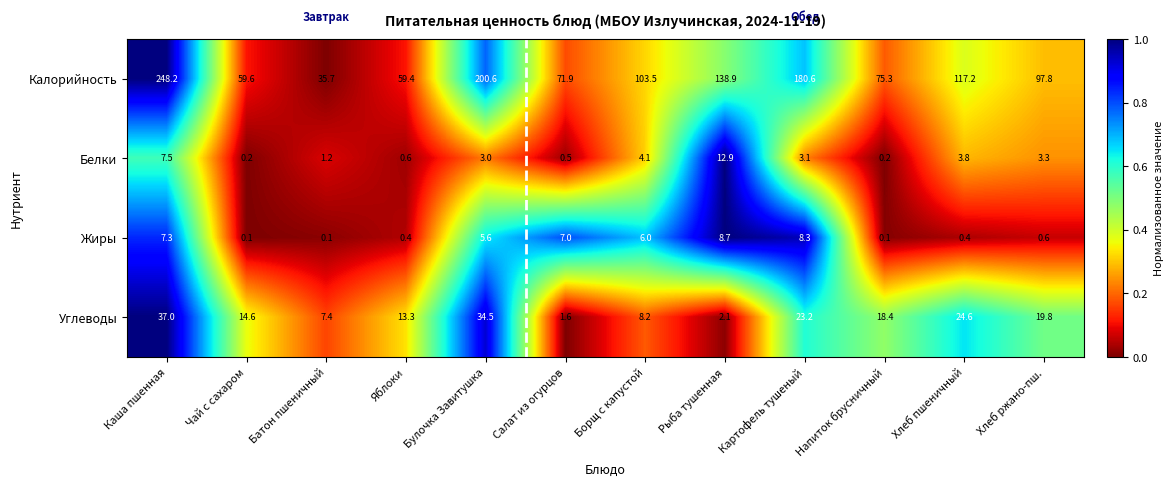

What is the highest value of the Калорийность series?

248.2